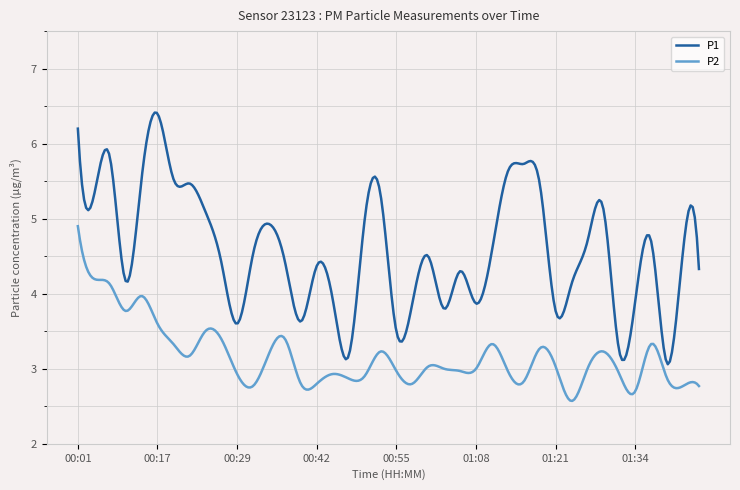

Rank the series by their maximum value, from highest to lowest.

P1, P2